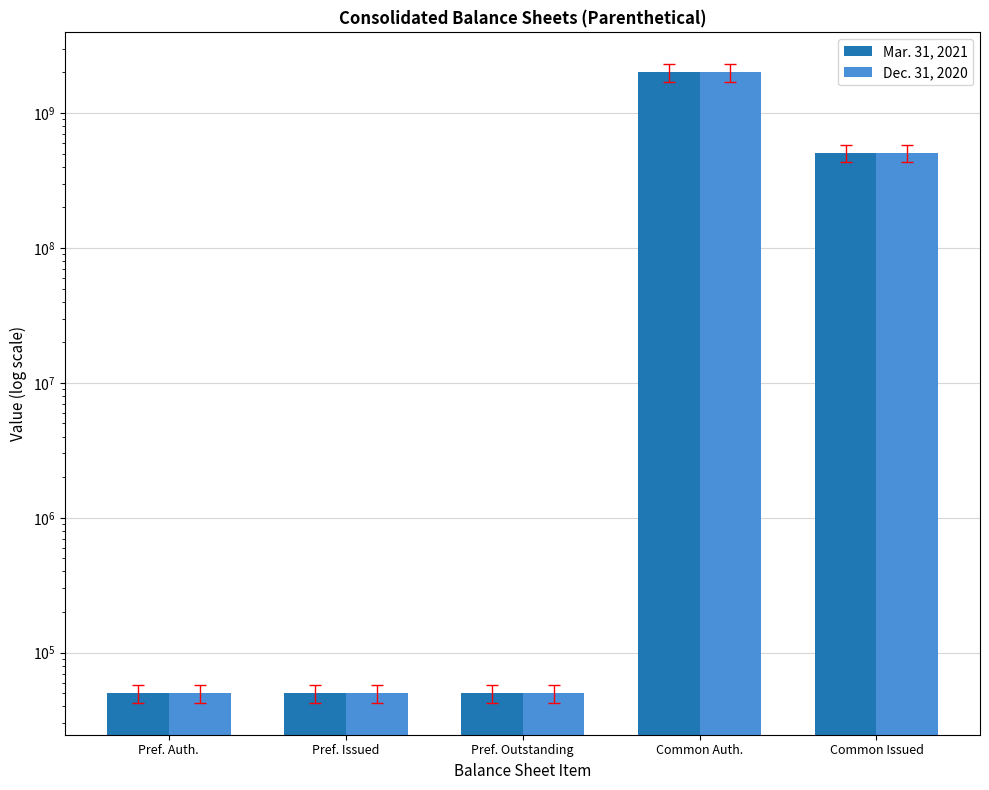

Which has a higher value, Pref. Auth. or Common Issued?

Common Issued